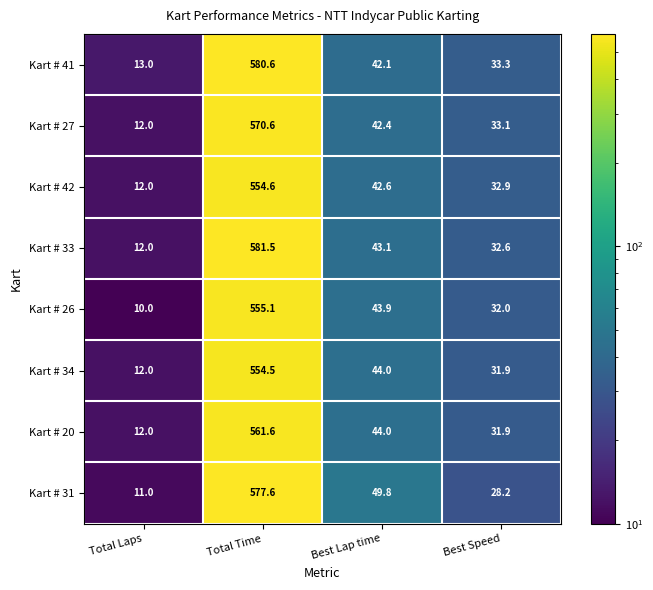

Which series changed the most between Total Time and Best Lap time?

Kart # 41